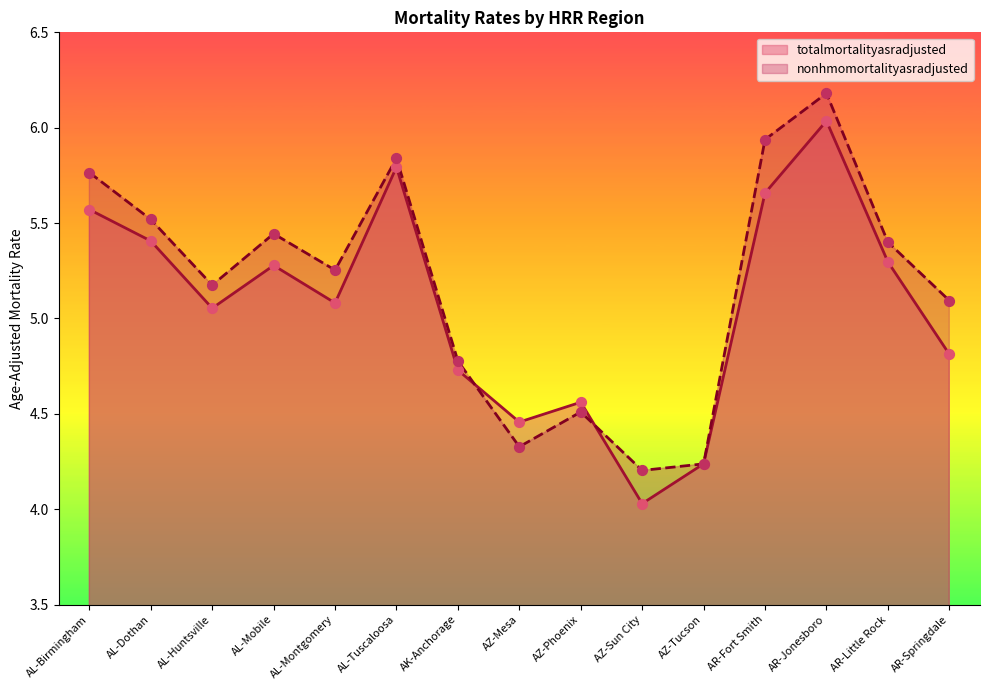

What are all the series names shown in the legend?

totalmortalityasradjusted, nonhmomortalityasradjusted